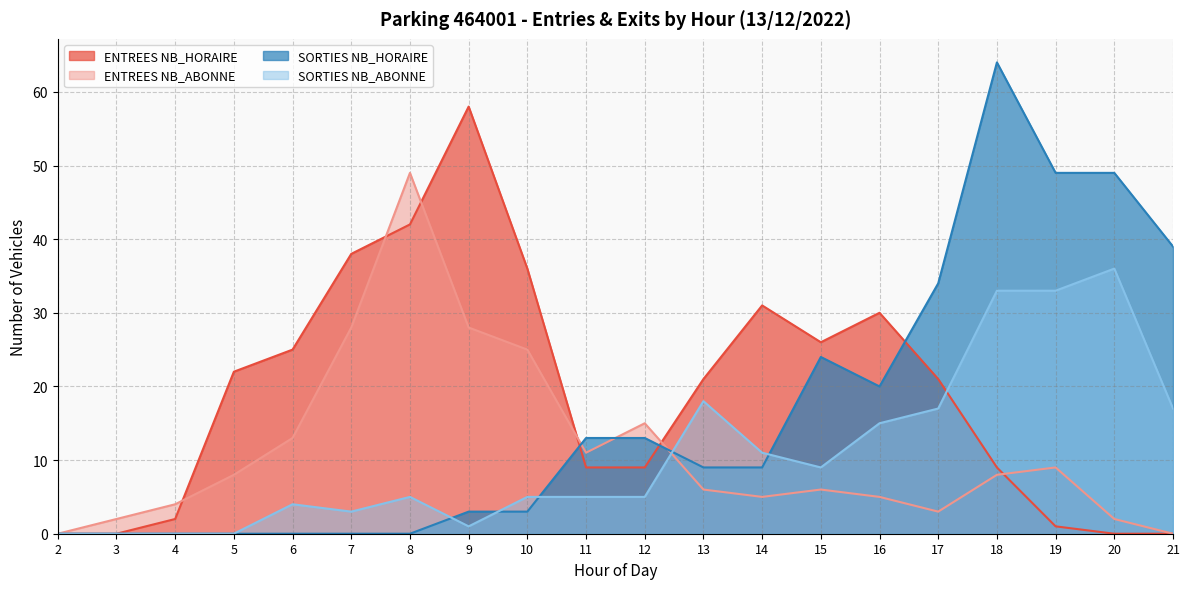

Which series has the largest total across all categories?

ENTREES NB_HORAIRE